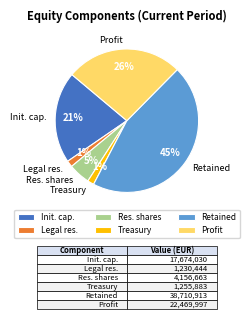

Do Treasury and Init. cap. together represent more than half of the pie?

No